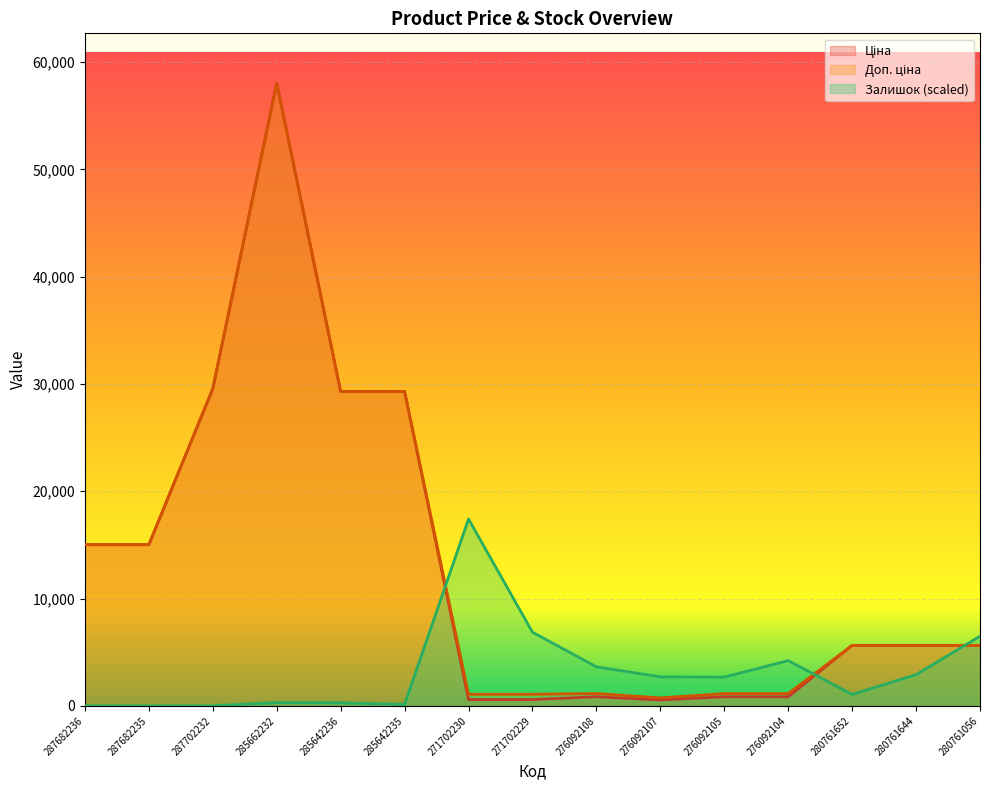

What are all the series names shown in the legend?

Ціна, Доп. ціна, Залишок